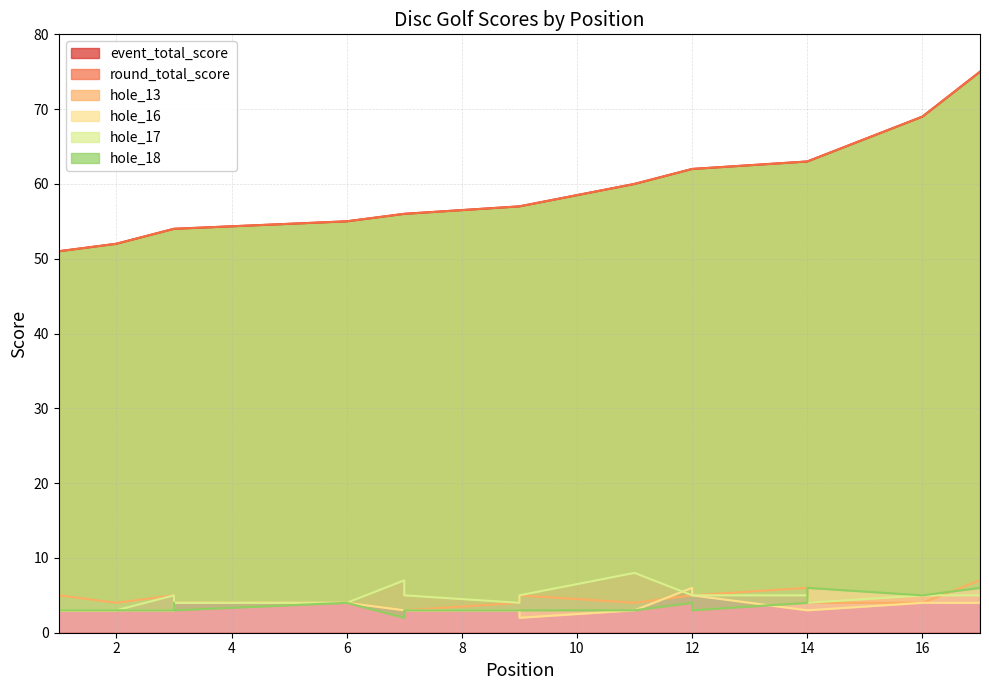

True or false: hole_18 has more than 0 points higher than both neighbors.

True